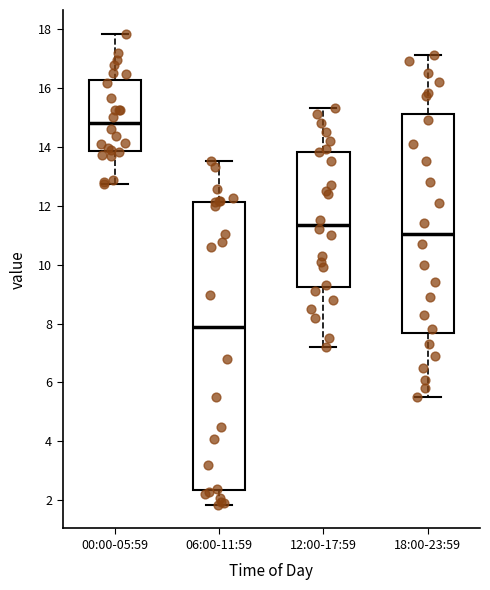

Where does the lower whisker of the box for 00:00-05:59 end on the y-axis? The values are not printed on the chart, so give them approximately, as read against the axis.

12.8